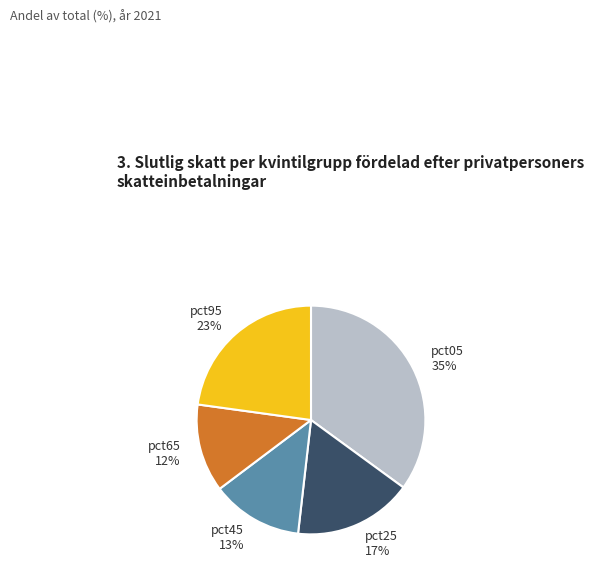

How many segments does this pie chart have?

5